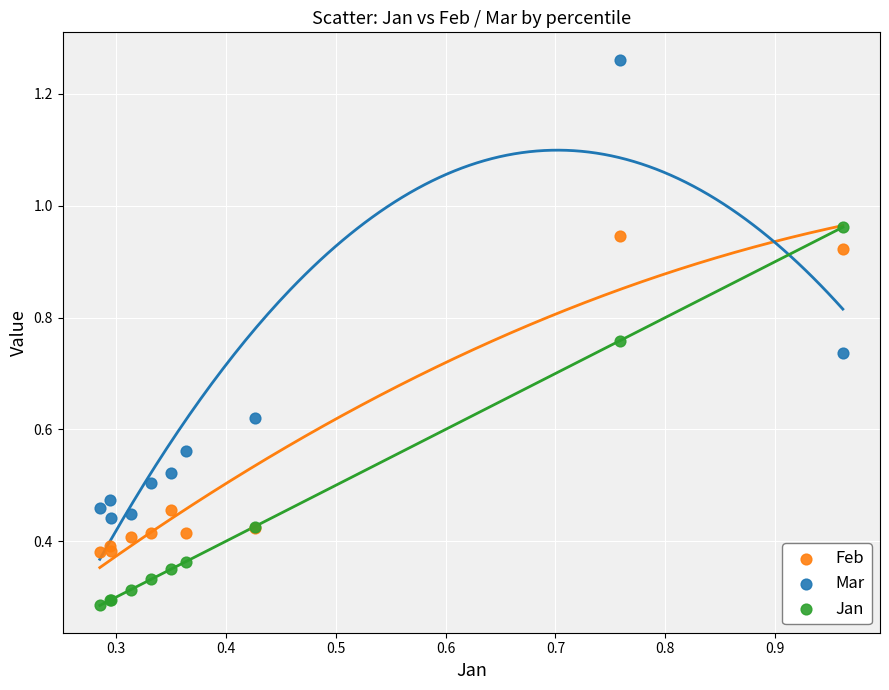

Which series reaches the minimum Y coordinate?

Jan